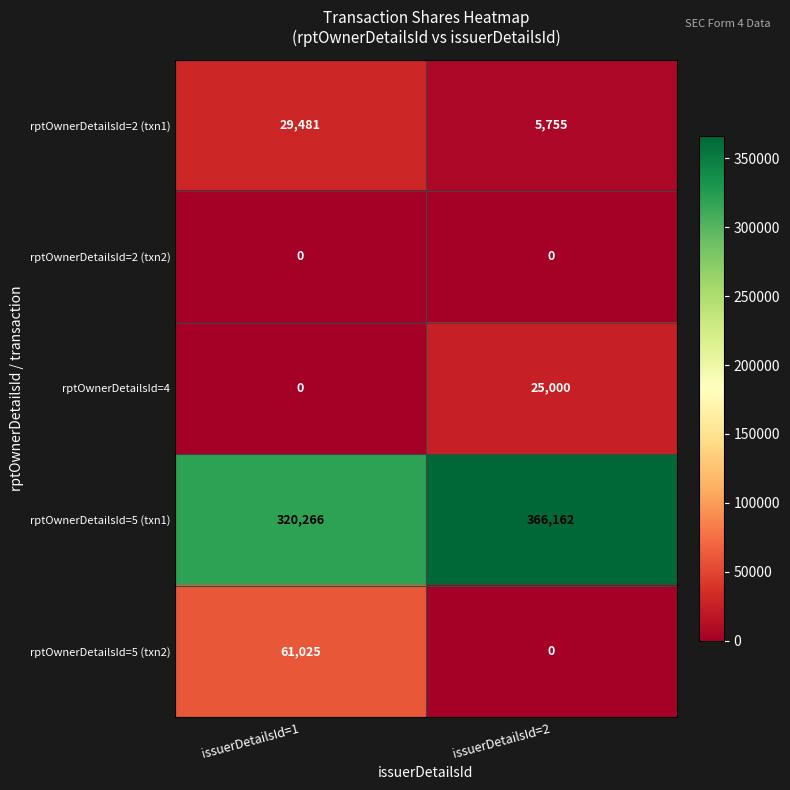

Which series changed the most between issuerDetailsId=1 and issuerDetailsId=2?

rptOwnerDetailsId=5 (txn2)